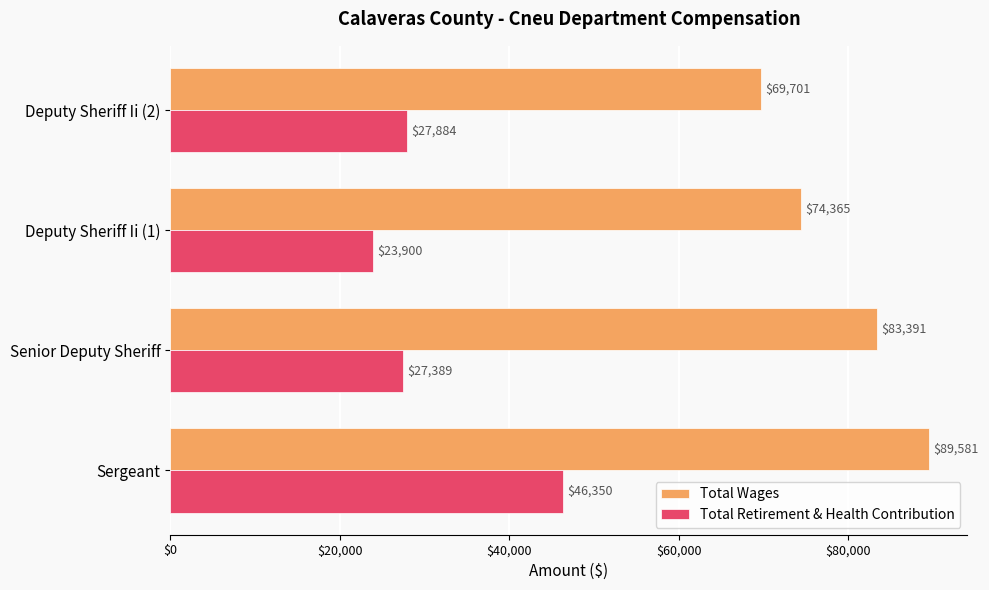

What is the difference between the second highest and second lowest values in the Total Retirement & Health Contribution series?

495